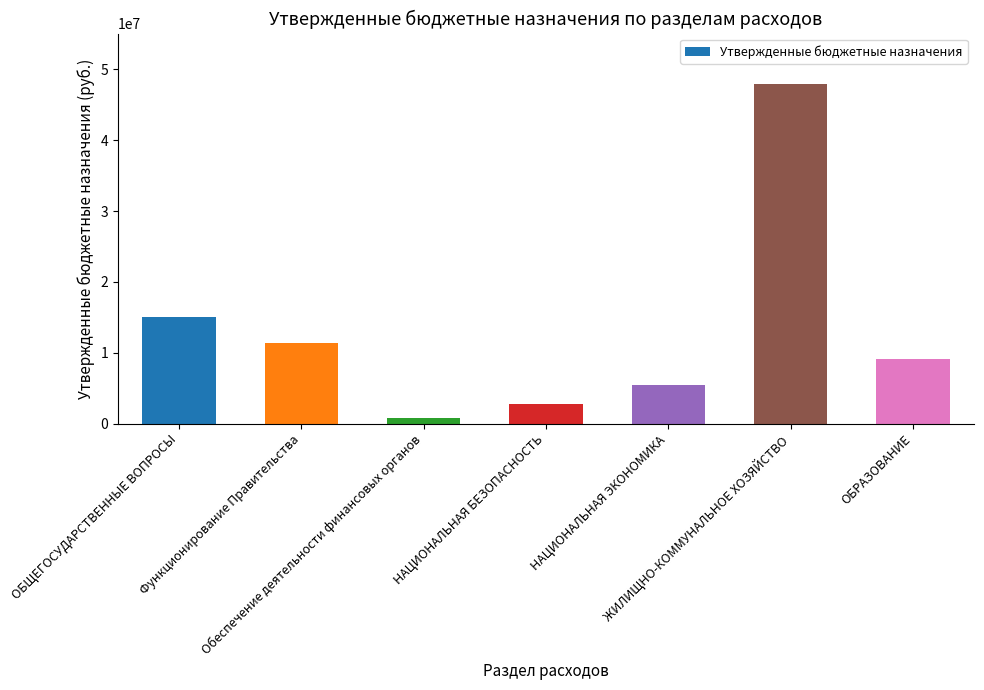

How many bars are there in total?

7